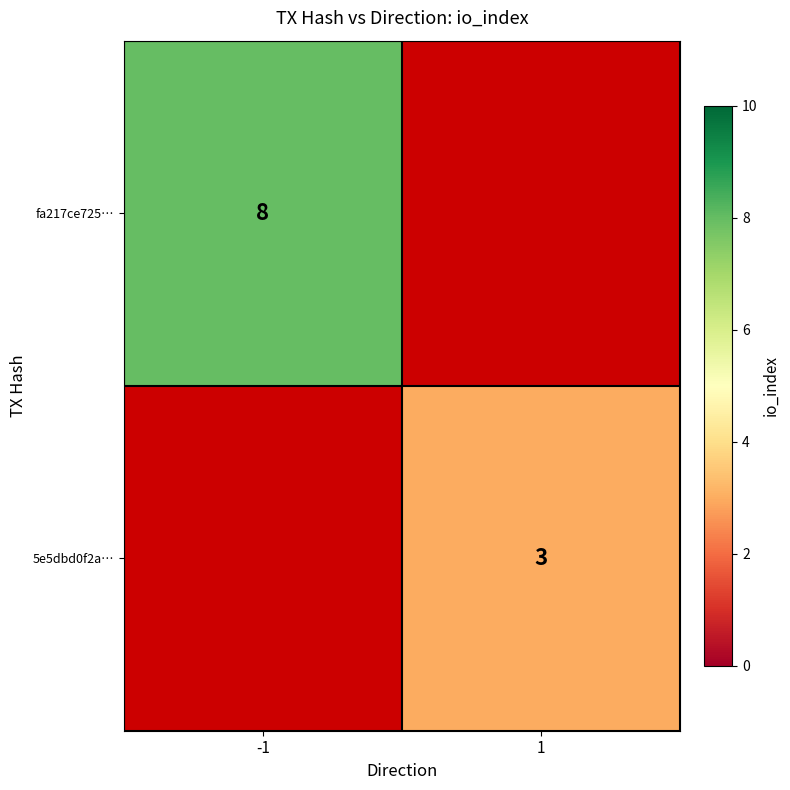

At how many categories does at least one series exceed 3?

1